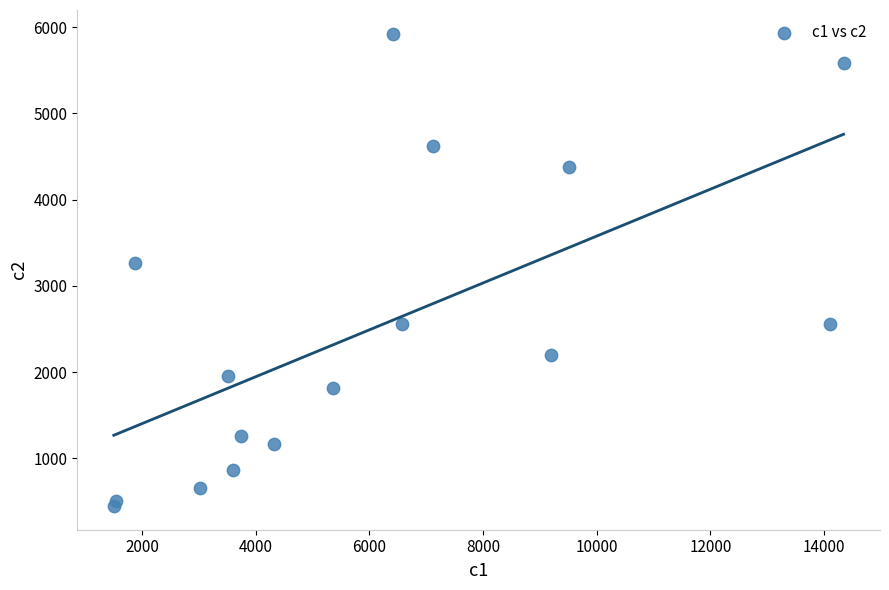

What Y value in the scatter plot is closest to 3186?

3270